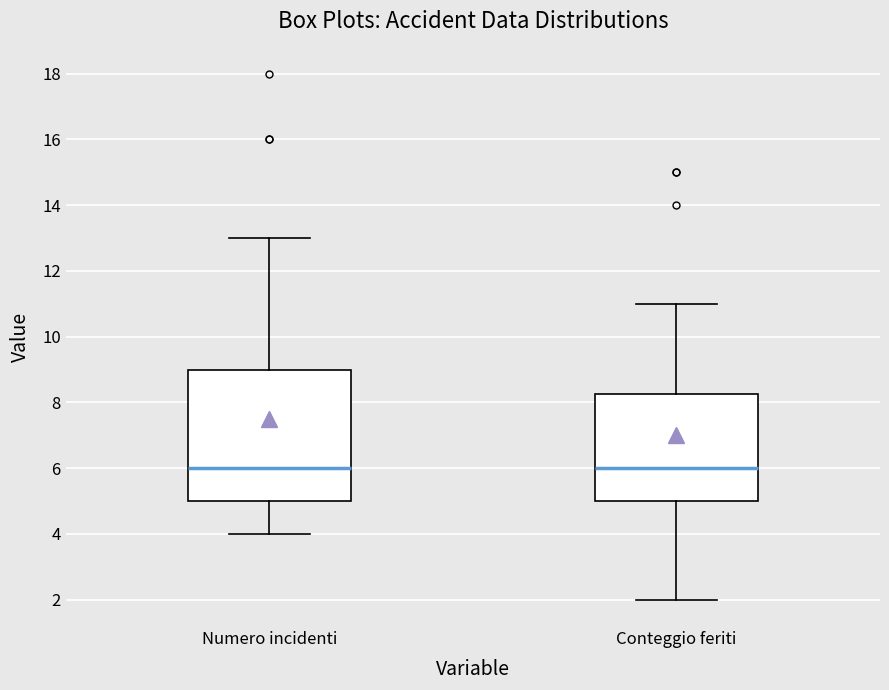

Where does the upper whisker of the box for Conteggio feriti end on the y-axis? The values are not printed on the chart, so give them approximately, as read against the axis.

11.0